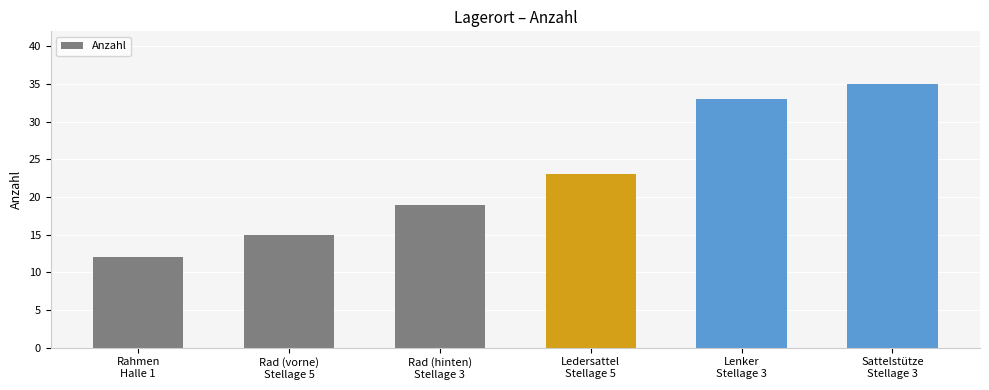

Reading left to right, list all the values displayed in this chart.

Rahmen
Halle 1=12	Rad (vorne)
Stellage 5=15	Rad (hinten)
Stellage 3=19	Ledersattel
Stellage 5=23	Lenker
Stellage 3=33	Sattelstütze
Stellage 3=35